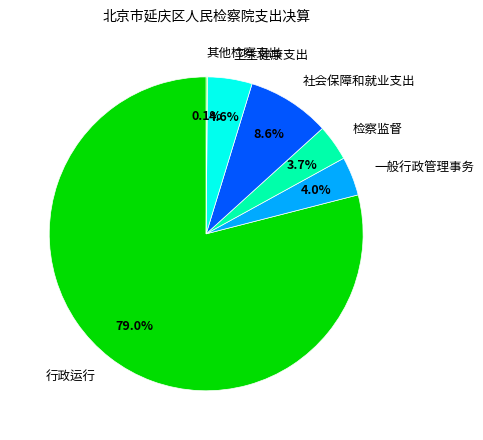

What is the ratio of the value at 检察监督 to the value at 一般行政管理事务?

0.9